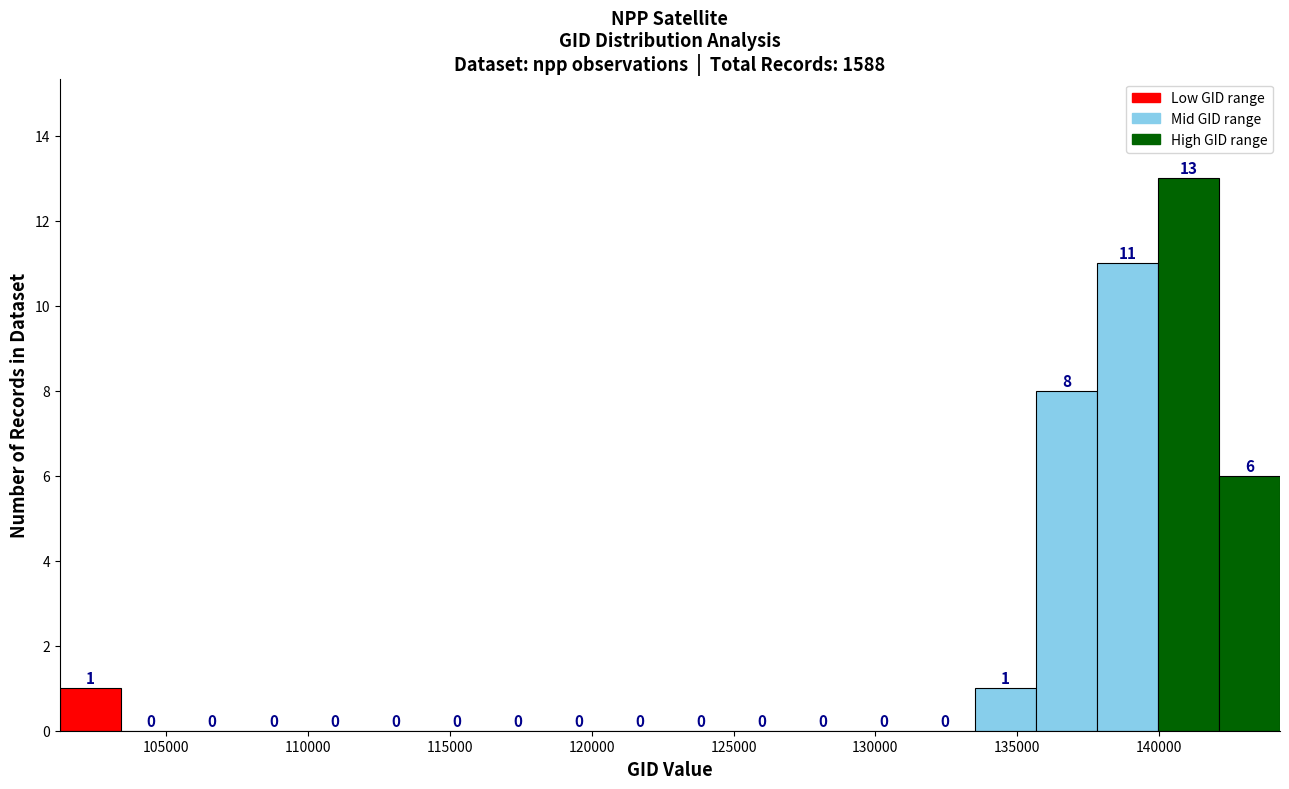

Reading left to right, transcribe this chart: for each bar, give the range it covers on the x-axis and its height. The bar edges are not printed on the chart, so give them approximately, as read against the axis.

101500 to 103500: 1
103500 to 105500: 0
105500 to 107500: 0
107500 to 110000: 0
110000 to 112000: 0
112000 to 114000: 0
114000 to 116500: 0
116500 to 118500: 0
118500 to 120500: 0
120500 to 123000: 0
123000 to 125000: 0
125000 to 127000: 0
127000 to 129000: 0
129000 to 131500: 0
131500 to 133500: 0
133500 to 135500: 1
135500 to 138000: 8
138000 to 140000: 11
140000 to 142000: 13
142000 to 144500: 6